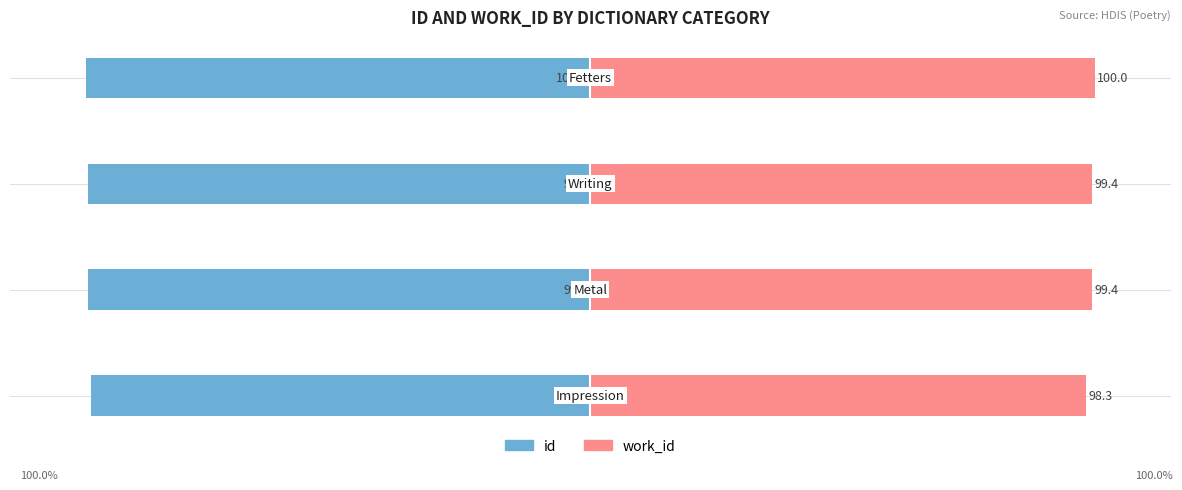

Is it true that work_id equals 154.7 at 3?

False